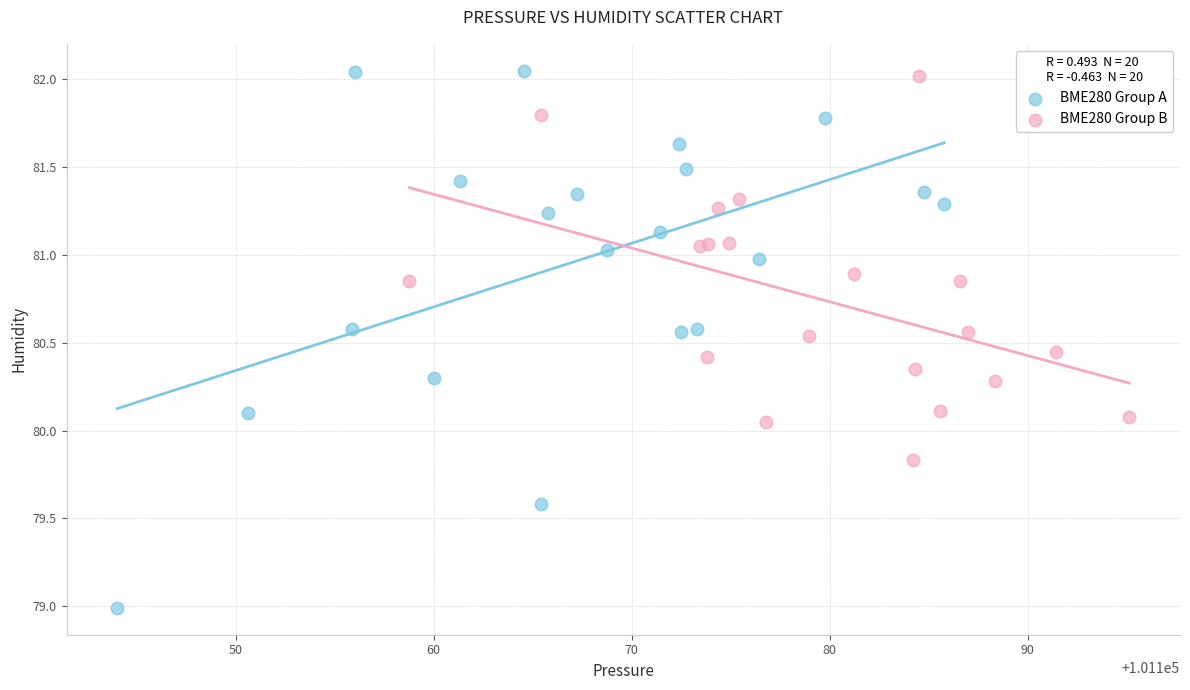

Which series contains the lowest Y value?

BME280 Group A